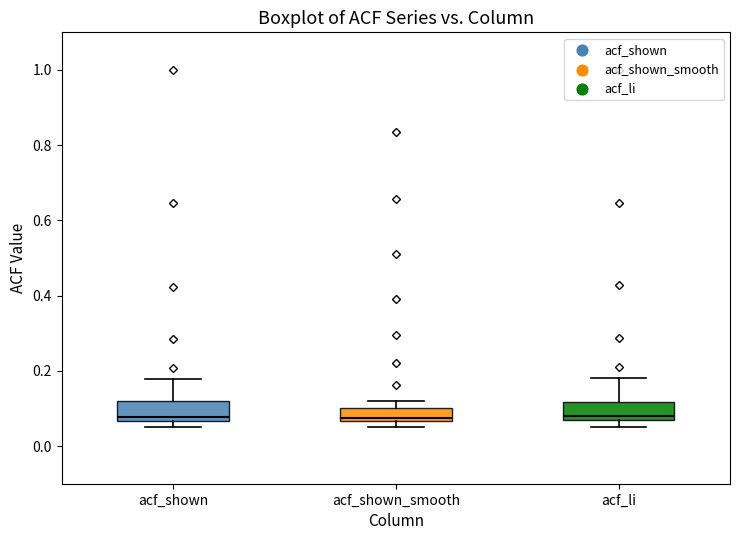

Where is the lower edge of the box for acf_shown_smooth on the y-axis? The values are not printed on the chart, so give them approximately, as read against the axis.

0.06